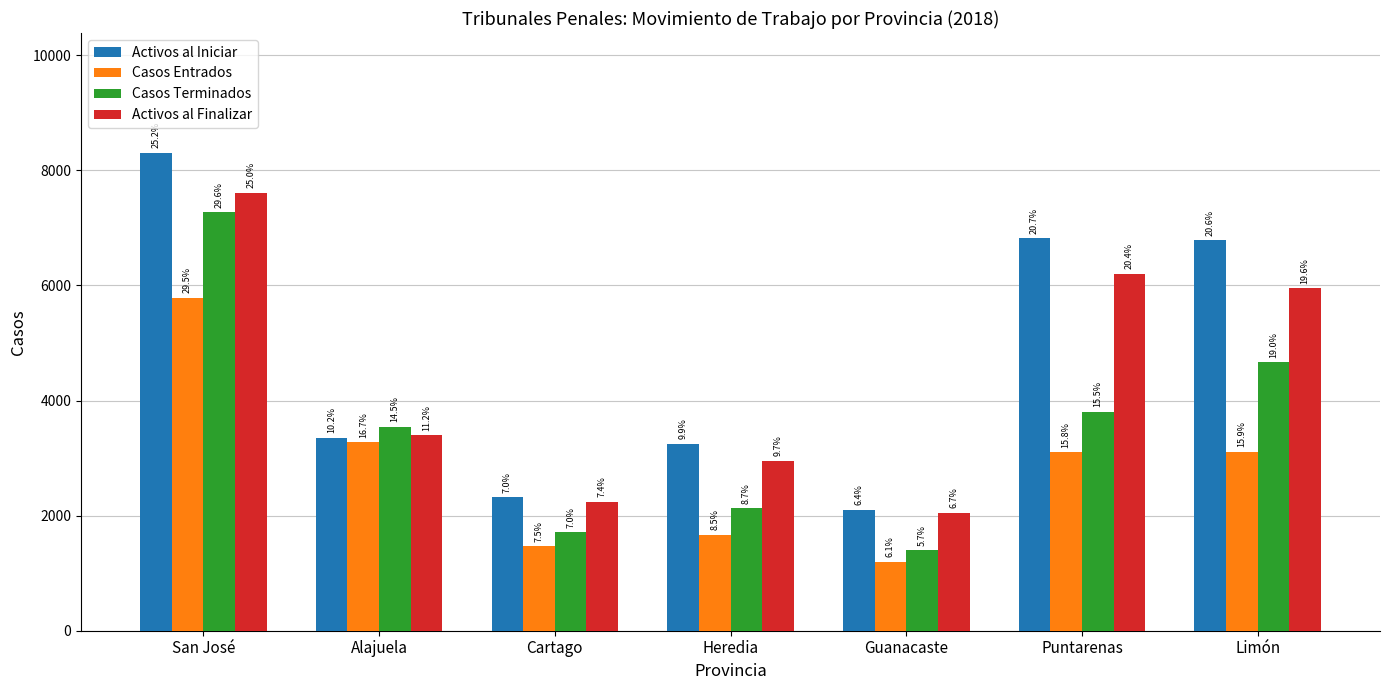

Reading right to left, list all the values displayed in this chart.

Activos al Iniciar: Limón=6782	Puntarenas=6823	Guanacaste=2102	Heredia=3249	Cartago=2320	Alajuela=3356	San José=8310
Casos Entrados: Limón=3110	Puntarenas=3100	Guanacaste=1200	Heredia=1668	Cartago=1468	Alajuela=3273	San José=5790
Casos Terminados: Limón=4663	Puntarenas=3800	Guanacaste=1400	Heredia=2127	Cartago=1712	Alajuela=3547	San José=7269
Activos al Finalizar: Limón=5949	Puntarenas=6200	Guanacaste=2050	Heredia=2958	Cartago=2238	Alajuela=3399	San José=7609